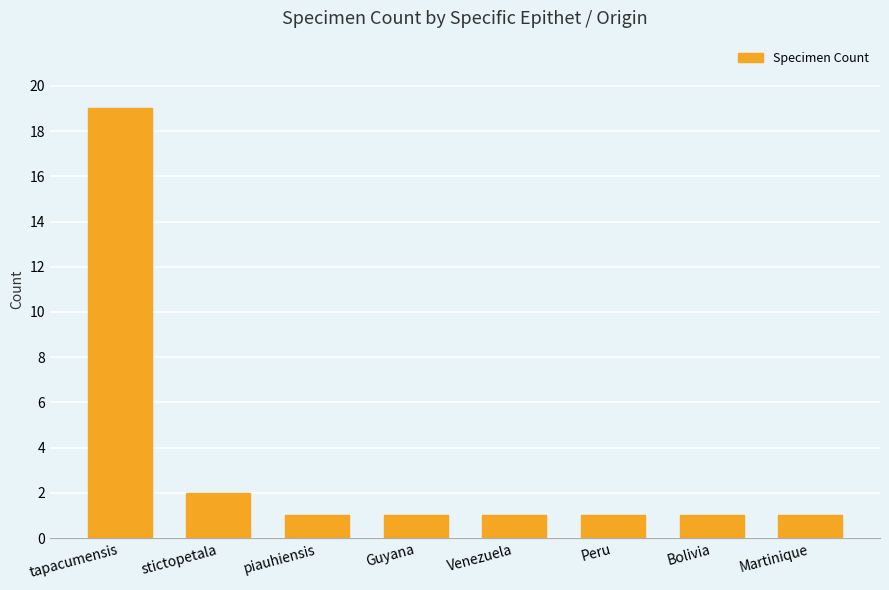

Reading left to right, transcribe all the data shown in this chart.

tapacumensis=19	stictopetala=2	piauhiensis=1	Guyana=1	Venezuela=1	Peru=1	Bolivia=1	Martinique=1